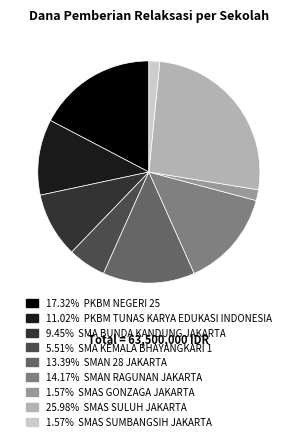

Is there any slice that represents more than half of the pie?

No